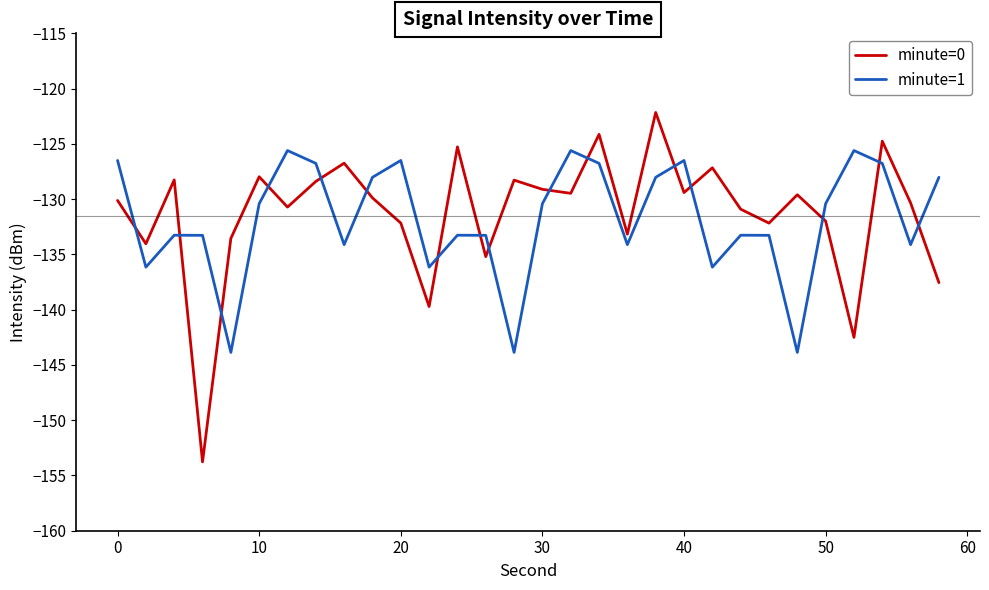

Which series has the largest range (max minus min)?

minute=0